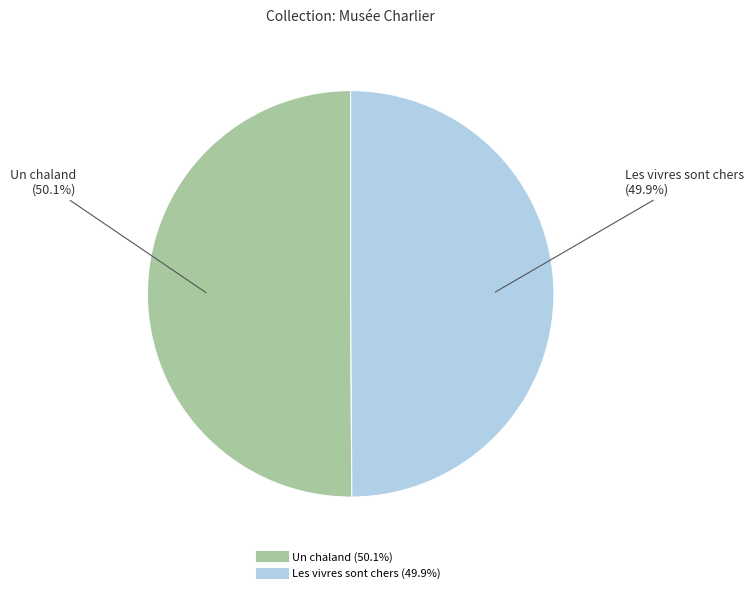

To the nearest percent, what is the combined percentage of Les vivres sont chers and Un chaland?

100%